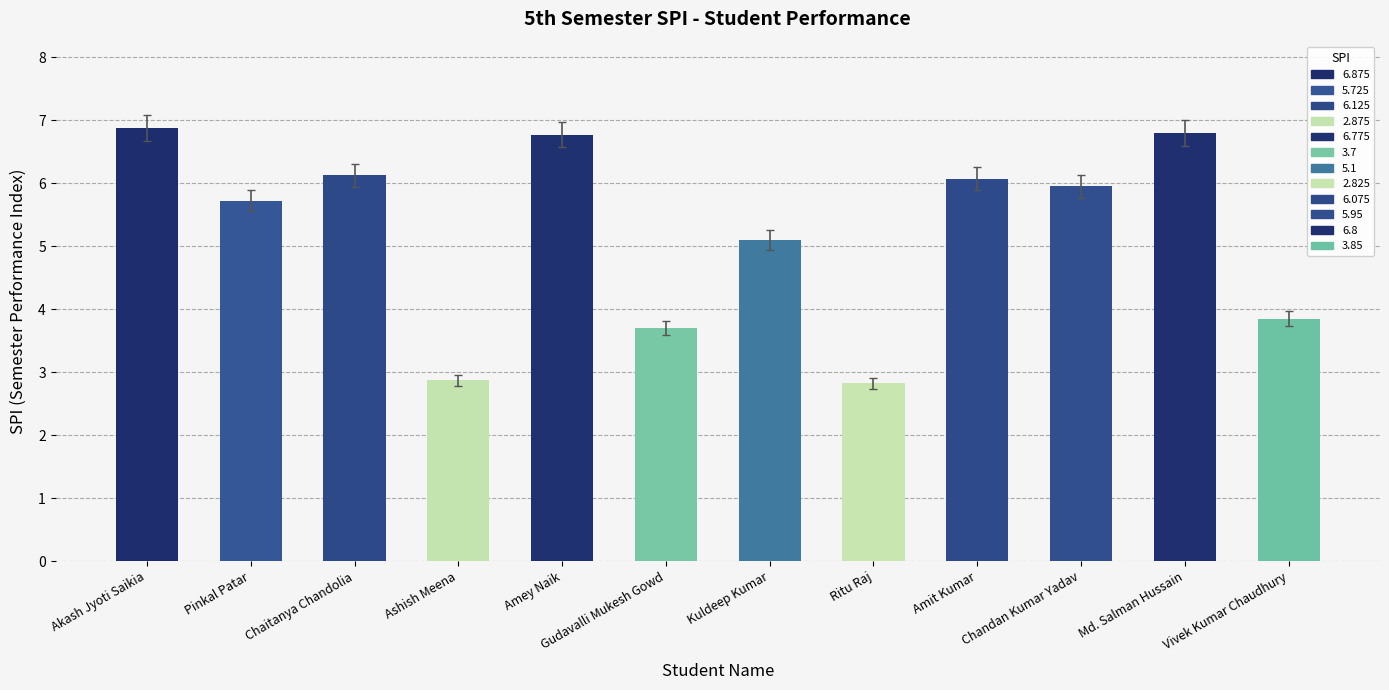

What is the ratio of the value at Akash Jyoti Saikia to the value at Pinkal Patar?

1.2